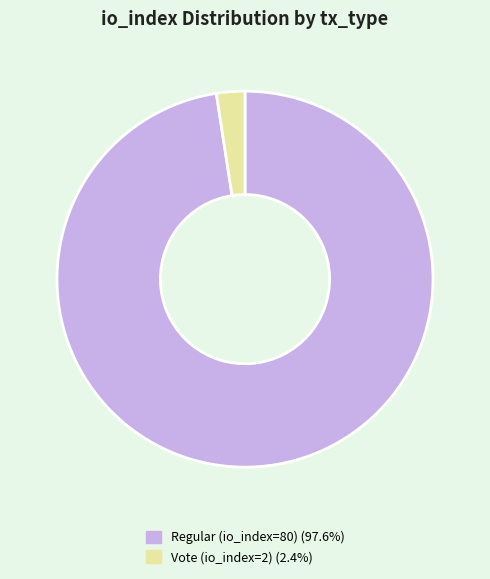

Which slice represents more than half of the pie?

Regular (io_index=80)